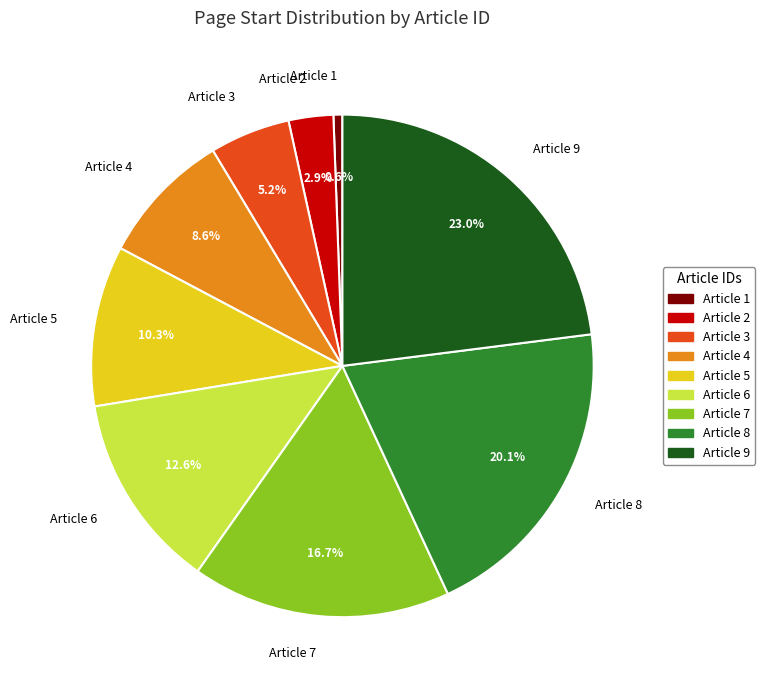

How many segments does this pie chart have?

9